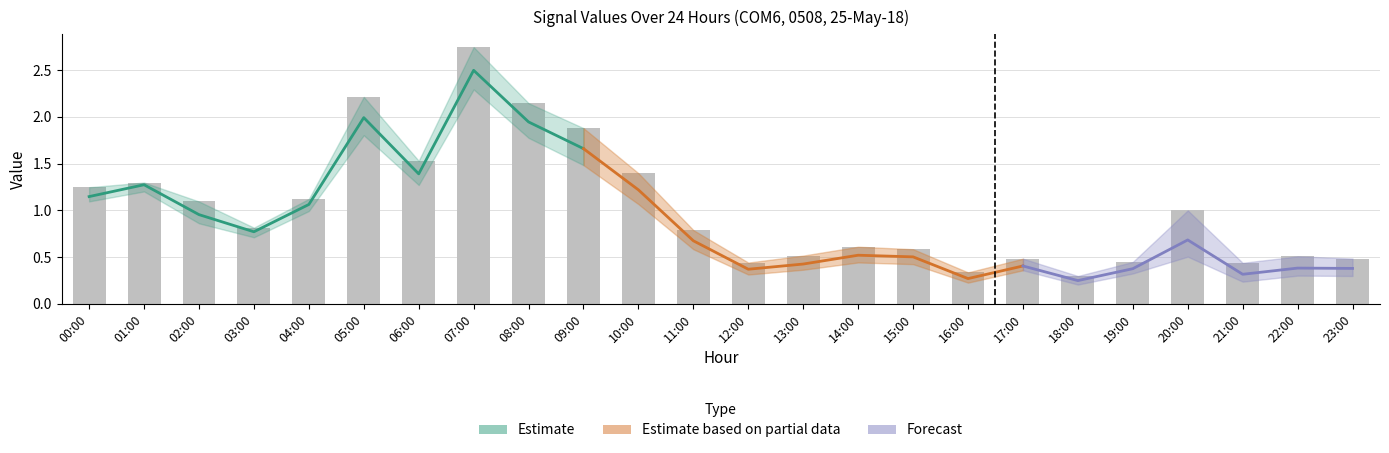

What is the label of the 11th bar from the right?

13:00